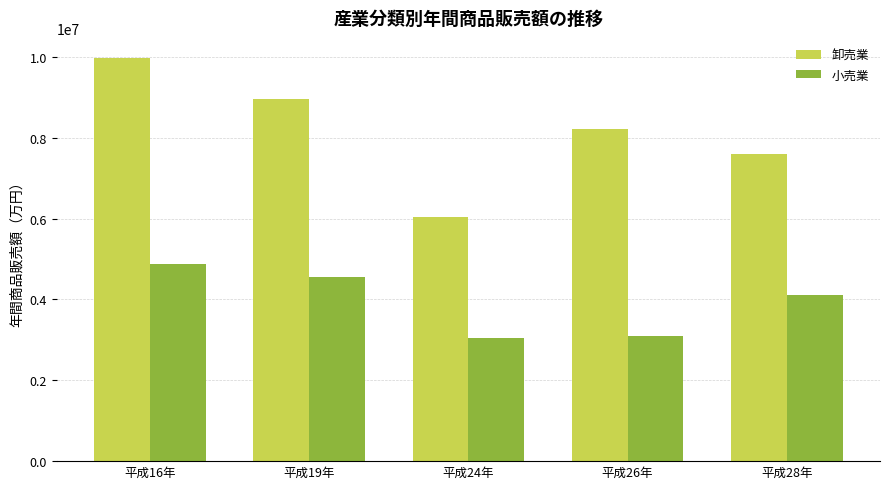

At how many categories does at least one series exceed 9286595?

1